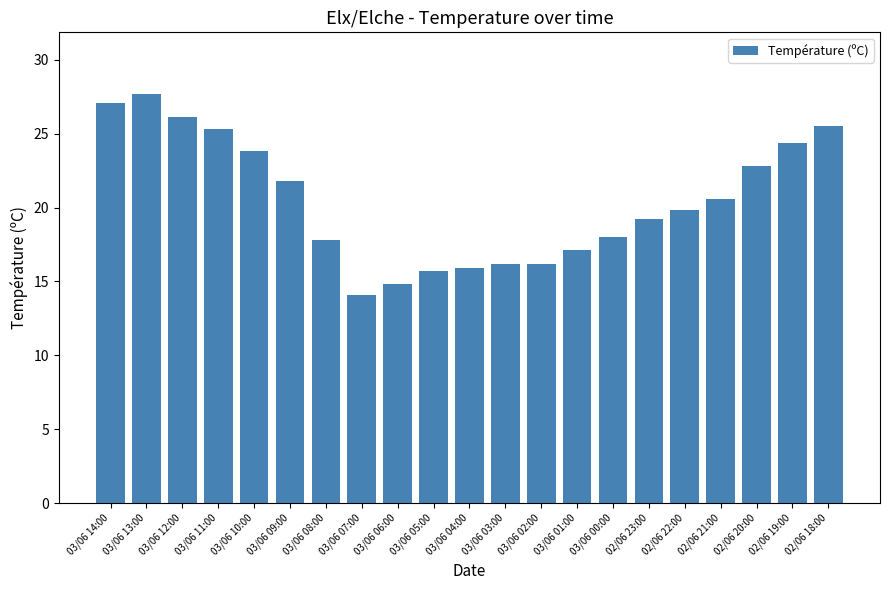

What is the value of the 5th bar from the left?

23.8